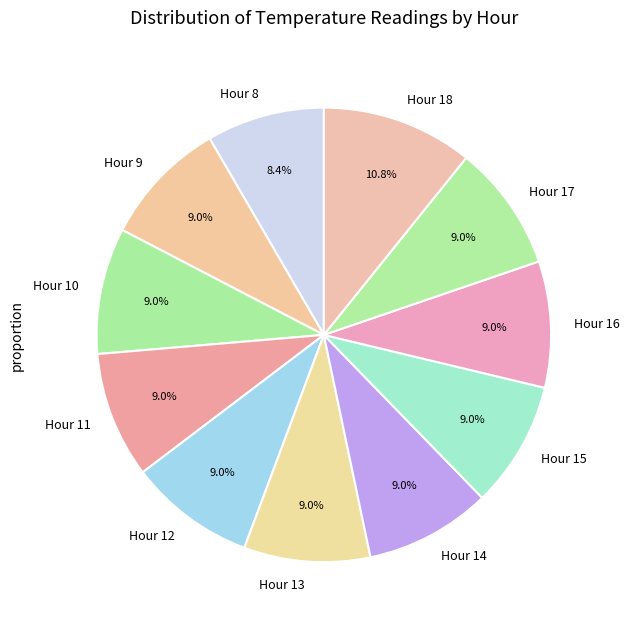

To the nearest percent, what is the average slice percentage?

9%